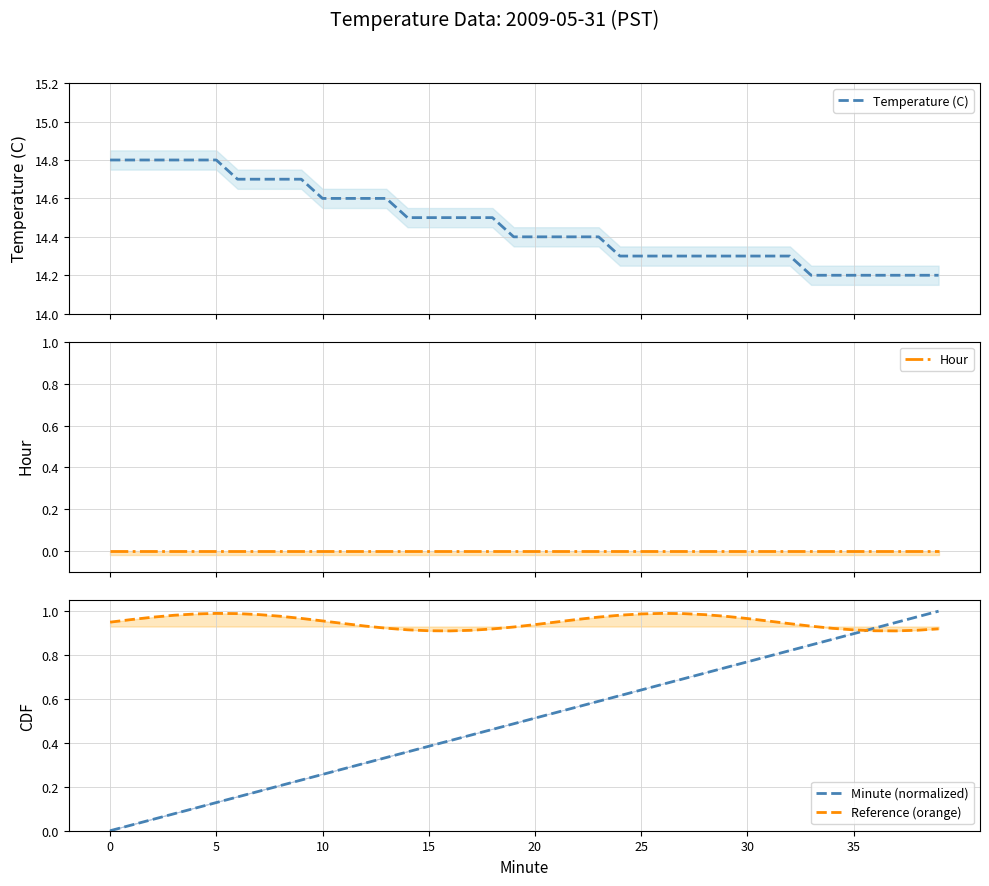

What is the lowest value of the Temperature (C) series?

14.2